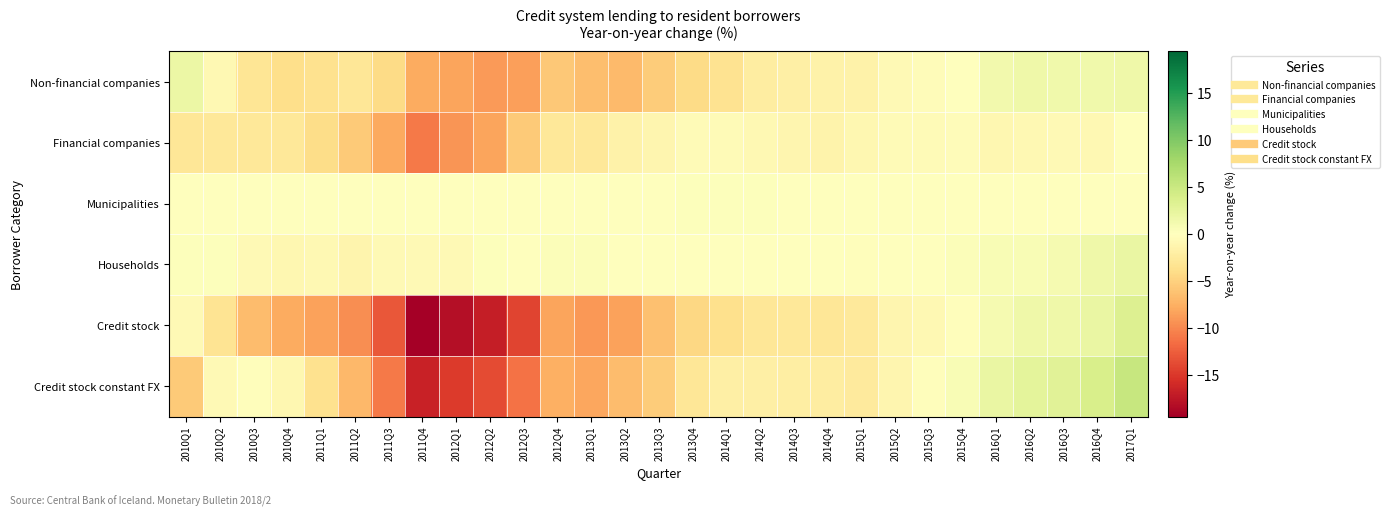

Reading right to left, what are all the values shown in this chart?

Non-financial companies: 2017Q1=1.6	2016Q4=1.4	2016Q3=1.5	2016Q2=1.6	2016Q1=1.3	2015Q4=-0.1	2015Q3=-0.3	2015Q2=-0.8	2015Q1=-1.6	2014Q4=-1.6	2014Q3=-1.9	2014Q2=-2.2	2014Q1=-3.5	2013Q4=-4.2	2013Q3=-5.4	2013Q2=-6.7	2013Q1=-6.5	2012Q4=-5.6	2012Q3=-8.6	2012Q2=-8.8	2012Q1=-8.2	2011Q4=-7.8	2011Q3=-4.2	2011Q2=-2.9	2011Q1=-3.6	2010Q4=-3.9	2010Q3=-3.1	2010Q2=-0.8	2010Q1=2.0
Financial companies: 2017Q1=-0.1	2016Q4=-0.8	2016Q3=-0.8	2016Q2=-0.8	2016Q1=-0.9	2015Q4=-0.4	2015Q3=-0.5	2015Q2=-0.6	2015Q1=-1.0	2014Q4=-1.4	2014Q3=-1.2	2014Q2=-0.9	2014Q1=-0.5	2013Q4=-0.5	2013Q3=-1.1	2013Q2=-1.6	2013Q1=-2.9	2012Q4=-2.9	2012Q3=-5.5	2012Q2=-8.2	2012Q1=-9.1	2011Q4=-10.8	2011Q3=-8.0	2011Q2=-5.5	2011Q1=-4.0	2010Q4=-2.8	2010Q3=-2.7	2010Q2=-2.7	2010Q1=-2.9
Municipalities: 2017Q1=-0.1	2016Q4=0.0	2016Q3=-0.0	2016Q2=0.0	2016Q1=0.0	2015Q4=-0.0	2015Q3=0.1	2015Q2=0.1	2015Q1=0.1	2014Q4=0.1	2014Q3=0.1	2014Q2=0.2	2014Q1=0.3	2013Q4=0.2	2013Q3=0.1	2013Q2=0.0	2013Q1=-0.0	2012Q4=-0.1	2012Q3=-0.1	2012Q2=-0.1	2012Q1=-0.1	2011Q4=-0.0	2011Q3=-0.0	2011Q2=0.0	2011Q1=0.0	2010Q4=0.0	2010Q3=0.0	2010Q2=0.1	2010Q1=0.1
Households: 2017Q1=2.0	2016Q4=1.5	2016Q3=0.9	2016Q2=0.7	2016Q1=0.7	2015Q4=0.3	2015Q3=-0.0	2015Q2=0.0	2015Q1=-0.2	2014Q4=-0.1	2014Q3=0.1	2014Q2=-0.0	2014Q1=-0.1	2013Q4=0.1	2013Q3=0.1	2013Q2=-0.0	2013Q1=0.3	2012Q4=0.3	2012Q3=-0.0	2012Q2=0.2	2012Q1=-0.7	2011Q4=-0.7	2011Q3=-0.6	2011Q2=-1.3	2011Q1=-0.9	2010Q4=-1.0	2010Q3=-0.7	2010Q2=0.2	2010Q1=0.2
Credit stock: 2017Q1=3.5	2016Q4=2.1	2016Q3=1.6	2016Q2=1.6	2016Q1=1.1	2015Q4=-0.2	2015Q3=-0.8	2015Q2=-1.2	2015Q1=-2.7	2014Q4=-3.0	2014Q3=-2.8	2014Q2=-2.9	2014Q1=-3.8	2013Q4=-4.5	2013Q3=-6.3	2013Q2=-8.3	2013Q1=-9.1	2012Q4=-8.2	2012Q3=-14.2	2012Q2=-16.9	2012Q1=-18.1	2011Q4=-19.4	2011Q3=-12.9	2011Q2=-9.6	2011Q1=-8.4	2010Q4=-7.7	2010Q3=-6.5	2010Q2=-3.2	2010Q1=-0.6
Credit stock constant FX: 2017Q1=5.3	2016Q4=3.9	2016Q3=3.0	2016Q2=2.7	2016Q1=2.0	2015Q4=0.7	2015Q3=-0.2	2015Q2=-1.1	2015Q1=-2.5	2014Q4=-2.2	2014Q3=-2.0	2014Q2=-1.9	2014Q1=-1.8	2013Q4=-3.0	2013Q3=-5.4	2013Q2=-6.5	2013Q1=-8.1	2012Q4=-7.5	2012Q3=-11.2	2012Q2=-13.7	2012Q1=-14.8	2011Q4=-16.6	2011Q3=-10.9	2011Q2=-6.9	2011Q1=-3.6	2010Q4=-0.9	2010Q3=-0.3	2010Q2=-0.7	2010Q1=-5.5